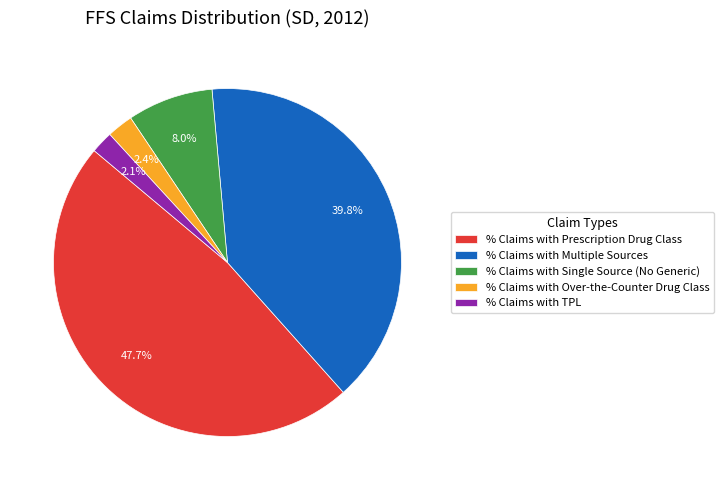

Does any single category account for the majority?

No